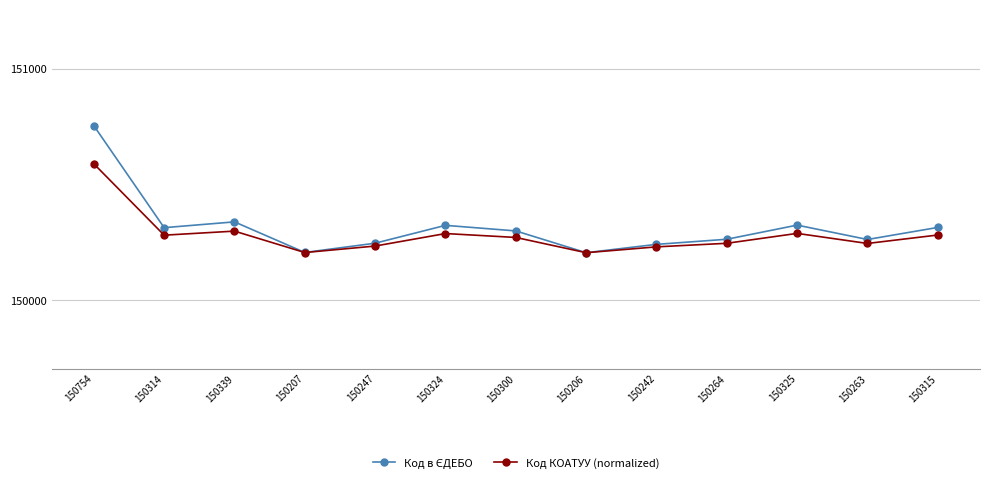

The value of Код КОАТУУ (normalized) at 150300 is 150271.8. True or false?

True